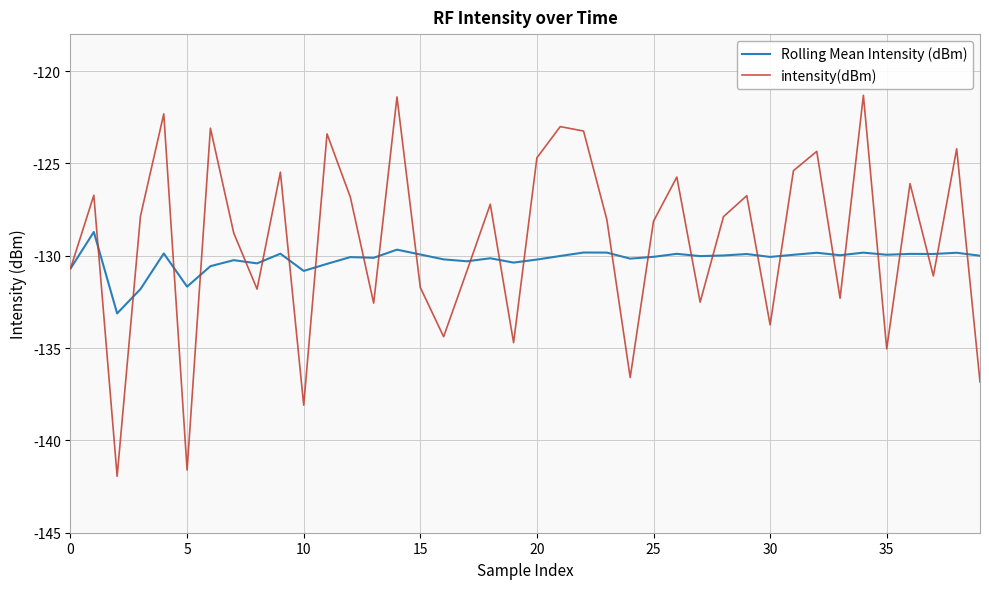

List the series in order of their peak value, highest first.

intensity(dBm), Rolling Mean Intensity (dBm)